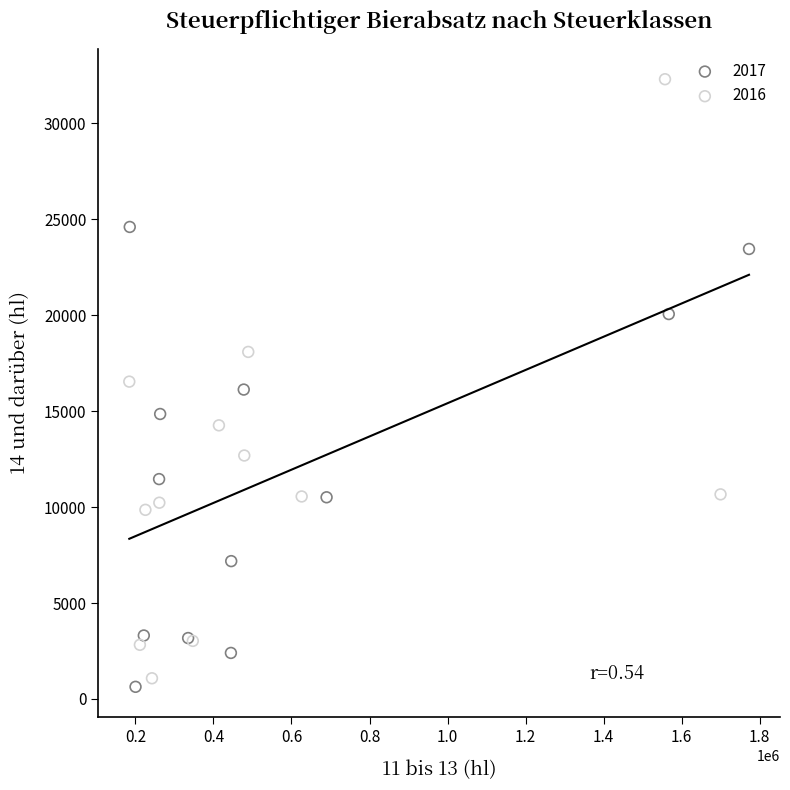

Which series has the largest Y range (max minus min)?

2016